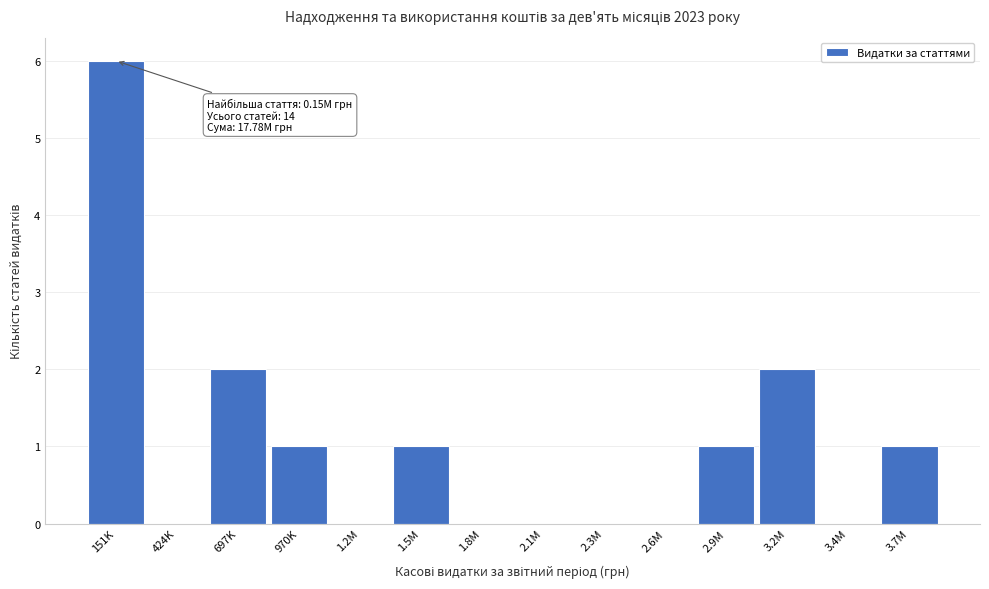

Reading right to left, list all the values displayed in this chart.

3.7M=1	3.4M=0	3.2M=2	2.9M=1	2.6M=0	2.3M=0	2.1M=0	1.8M=0	1.5M=1	1.2M=0	970K=1	697K=2	424K=0	151K=6